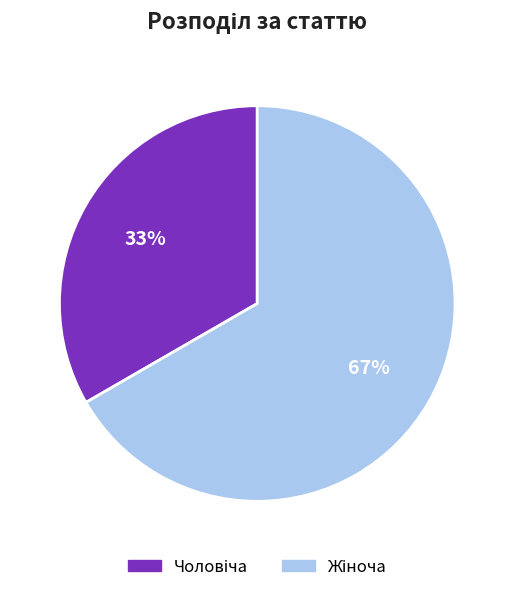

To the nearest percent, what is the average slice percentage?

50%